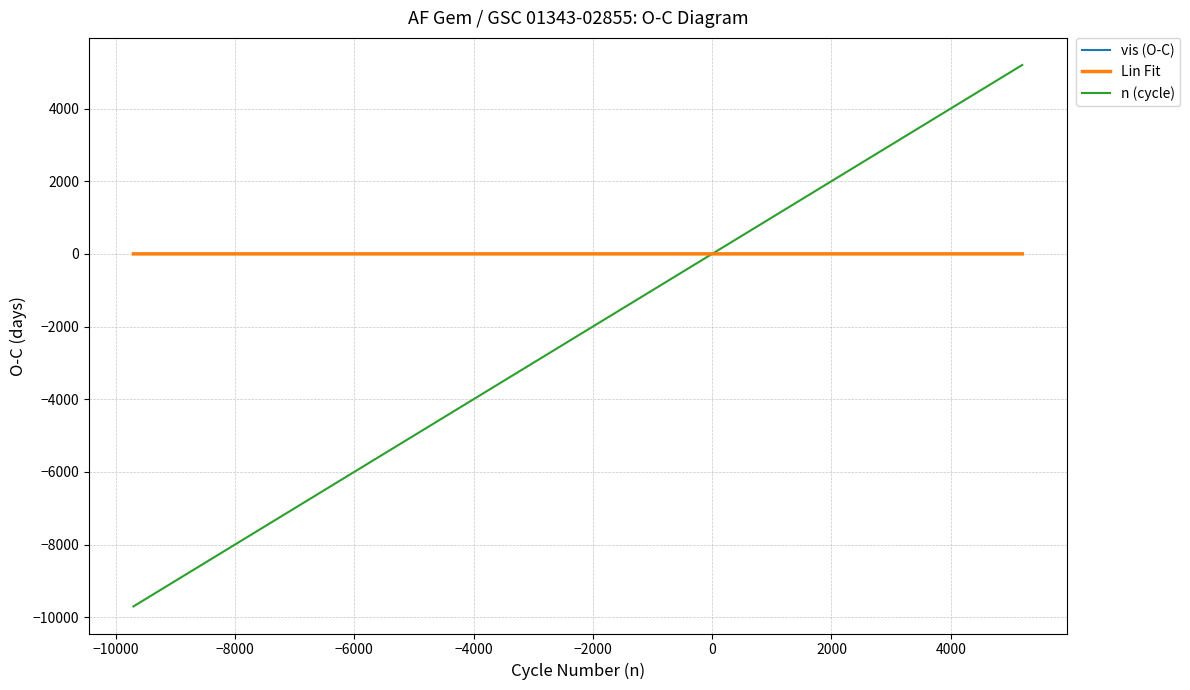

Count the number of data series in this chart.

3